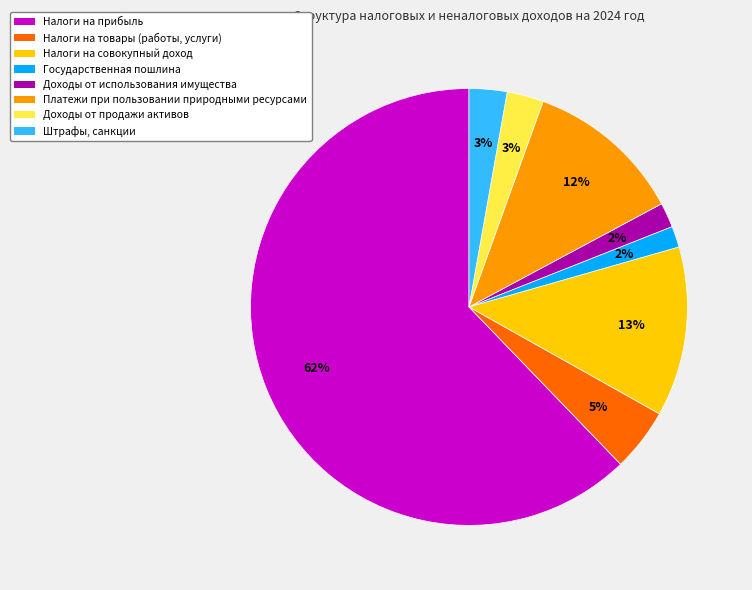

Which has a higher value, Доходы от продажи активов or Государственная пошлина?

Доходы от продажи активов